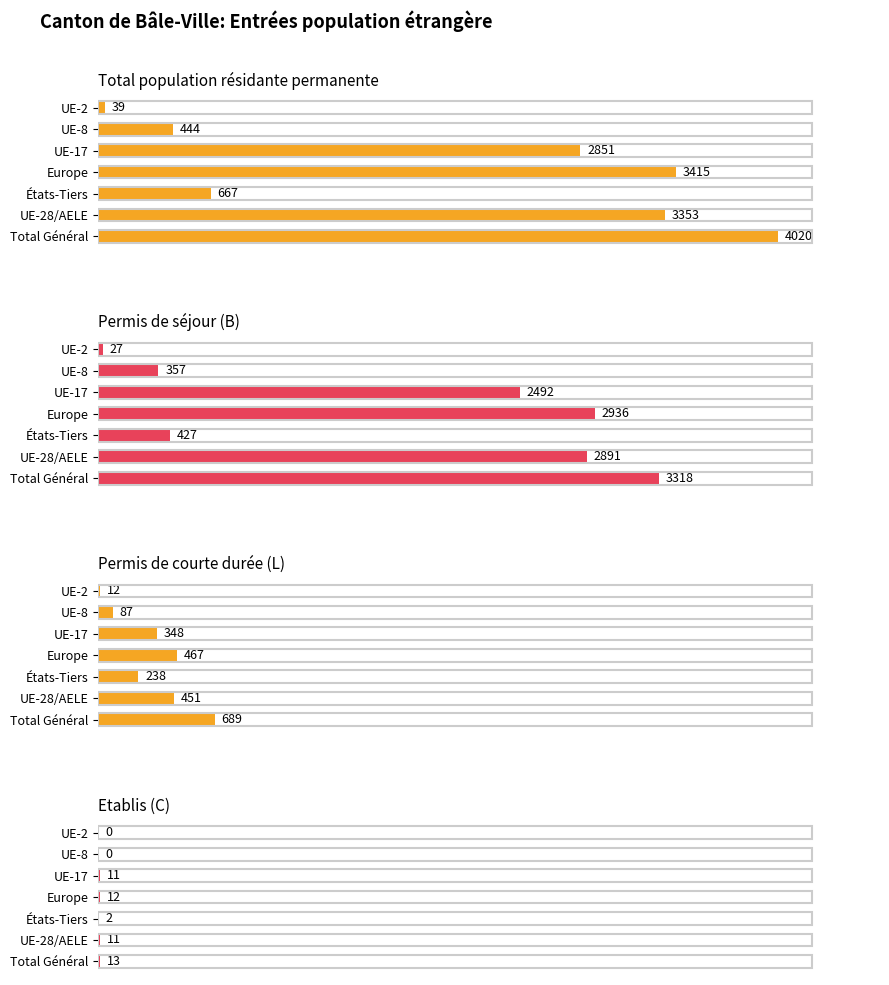

At UE-8, list the series in order from smallest to largest.

Etablis (C), Permis de courte durée (L), Permis de séjour (B), Total population résidante permanente